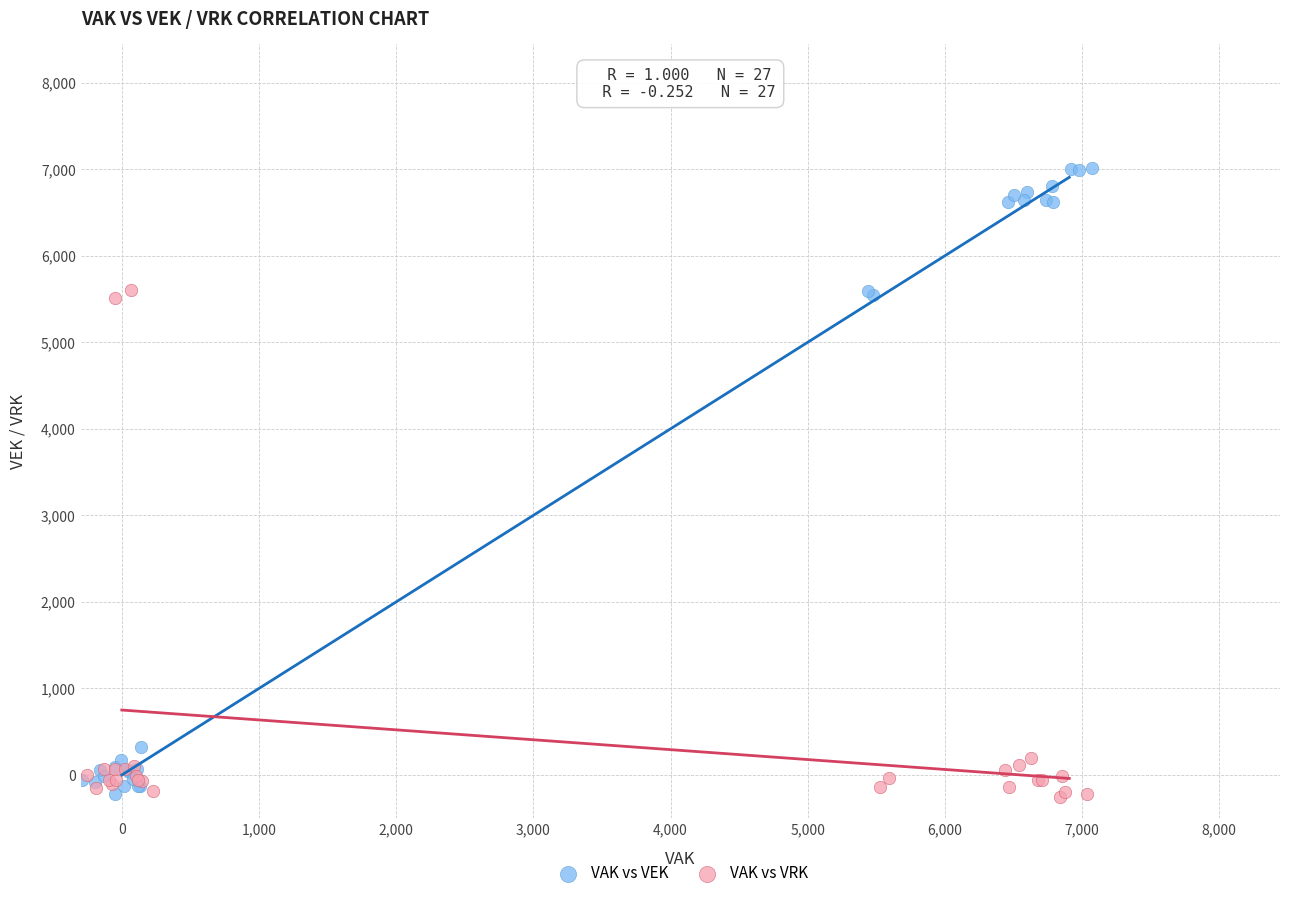

Which series has the widest spread of Y values?

VAK vs VEK